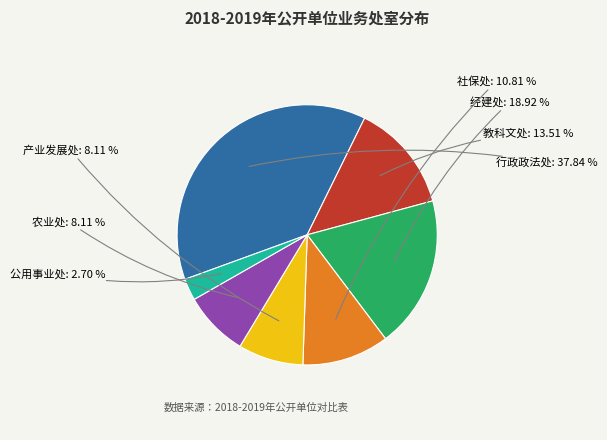

Is there a majority slice in this chart?

No